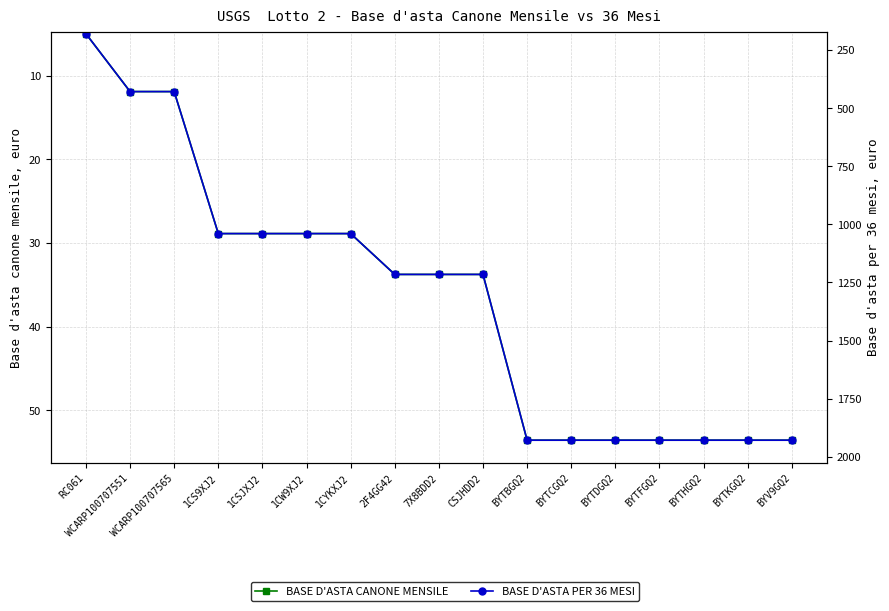

What is the sum of all BASE D'ASTA CANONE MENSILE values?

620.6